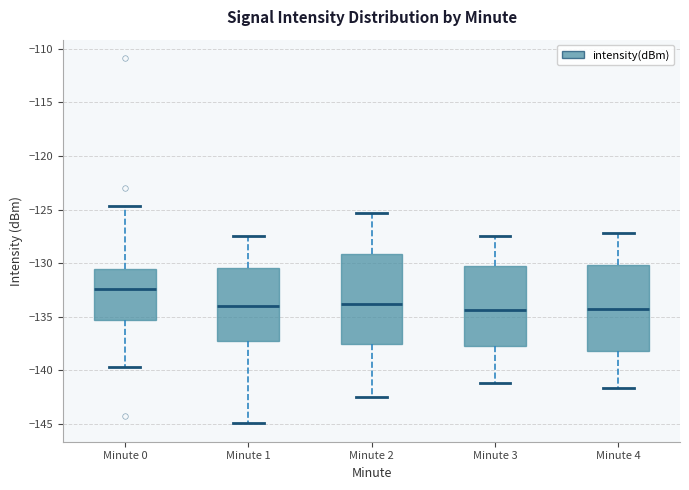

Reading left to right, read every box against the y-axis: the position of its median line, the range the box covers, and the ends of its whiskers. The values are not printed on the chart, so give them approximately, as read against the axis.

Minute 0: median -132.5, box -135.5 to -130.5, whiskers -139.5 to -124.5
Minute 1: median -134.0, box -137.5 to -130.5, whiskers -145.0 to -127.5
Minute 2: median -134.0, box -137.5 to -129.0, whiskers -142.5 to -125.5
Minute 3: median -134.5, box -137.5 to -130.5, whiskers -141.0 to -127.5
Minute 4: median -134.5, box -138.0 to -130.0, whiskers -141.5 to -127.0